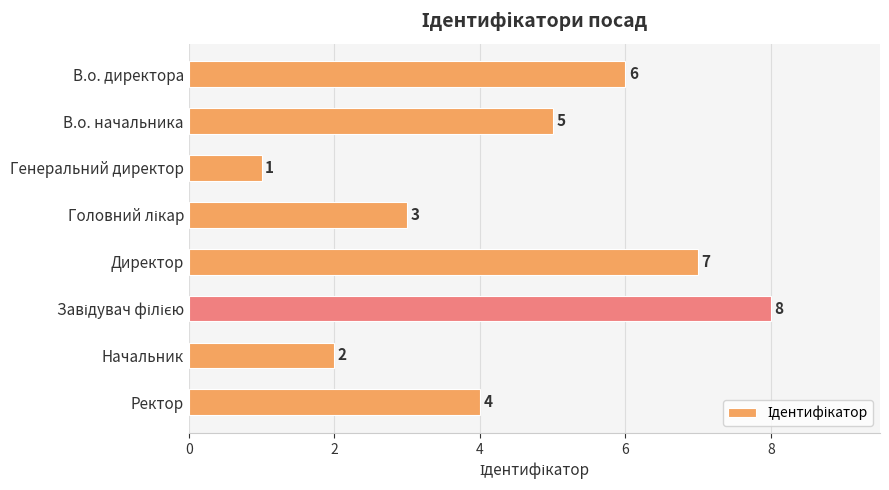

How many values are between 3 and 7?

5